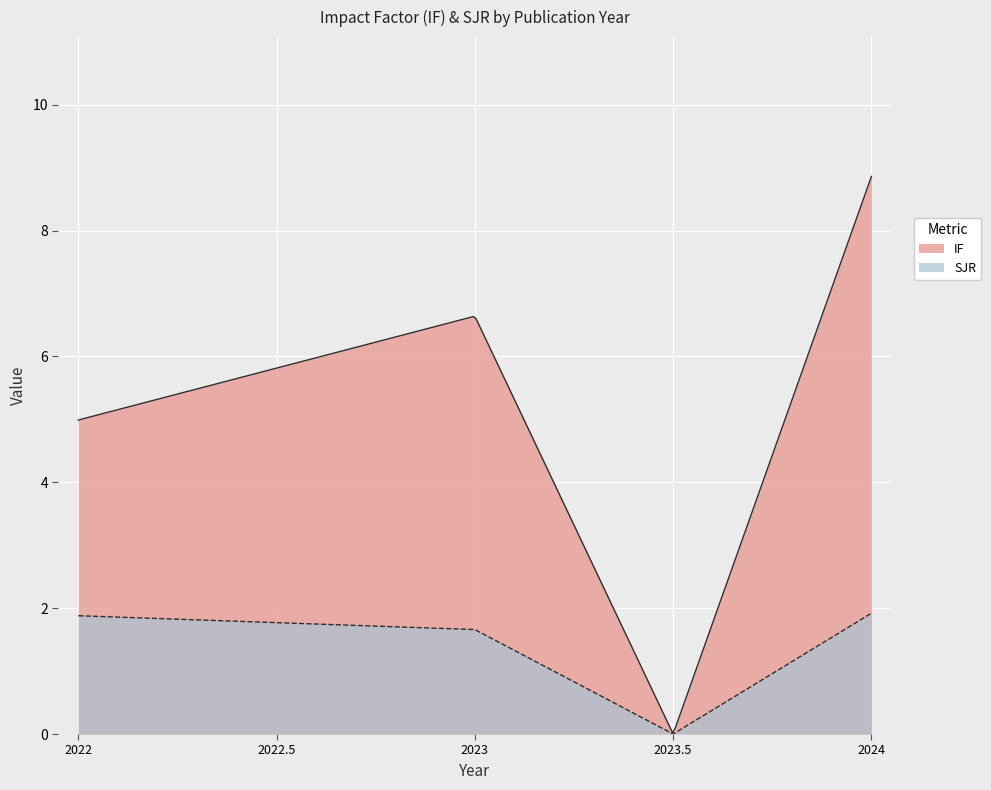

True or false: SJR and IF intersect in this chart.

False